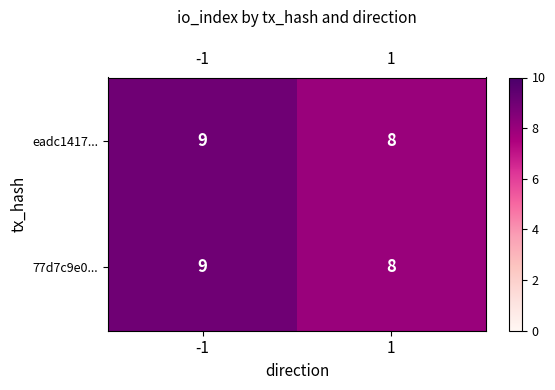

Reading right to left, extract all data points from this chart.

eadc1417...: 8	9
77d7c9e0...: 8	9